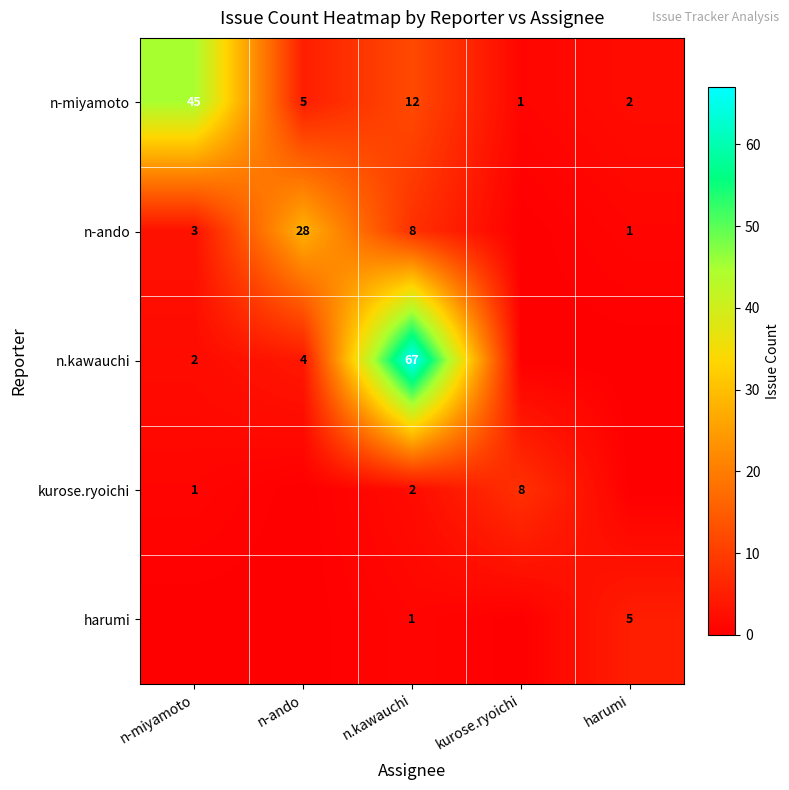

What is the difference between the maximum and minimum values in the n-miyamoto series?

44